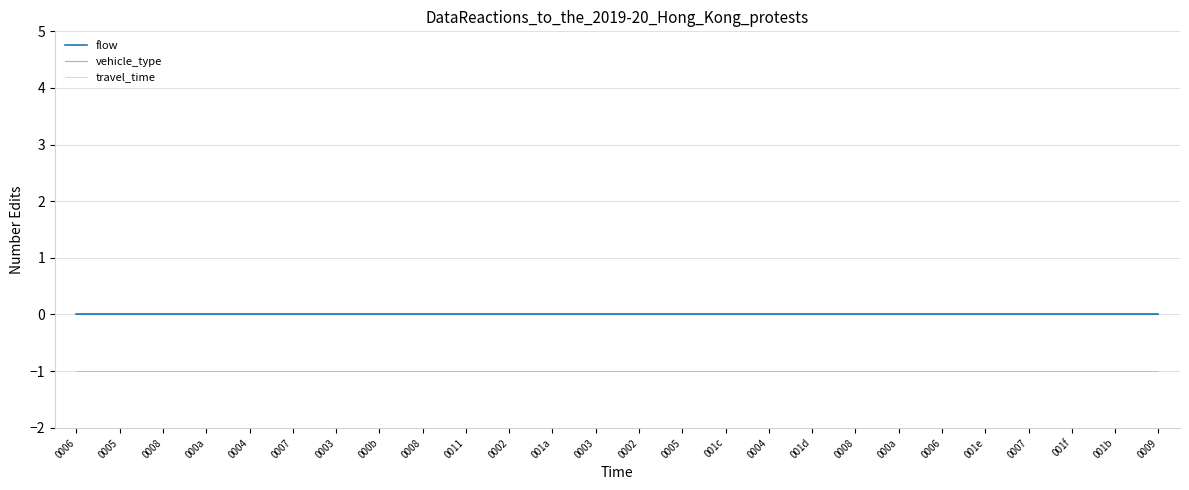

Which has a higher value, 0007 or 0009?

0007